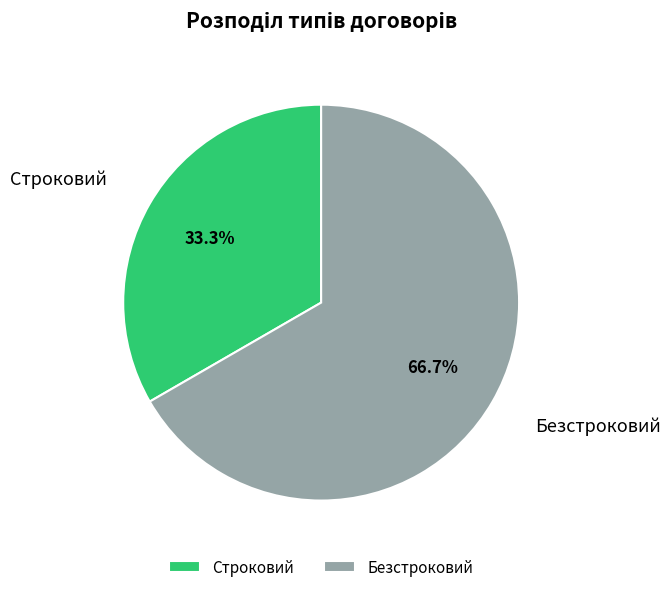

Is there any slice that represents more than half of the pie?

Yes